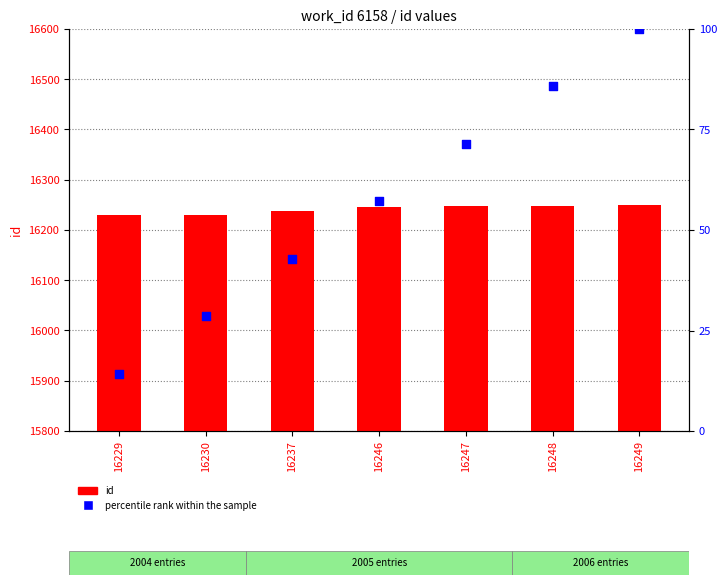

What are all the series names shown in the legend?

id, percentile rank within the sample